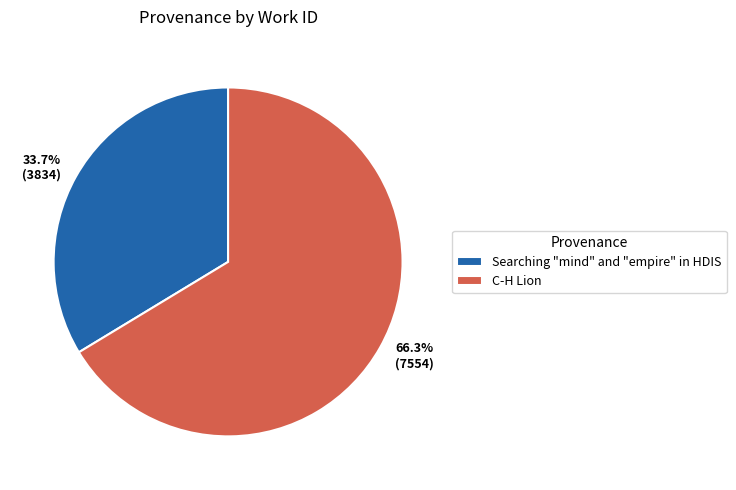

To the nearest percent, what percentage of the pie is Searching "mind" and "empire" in HDIS?

34%